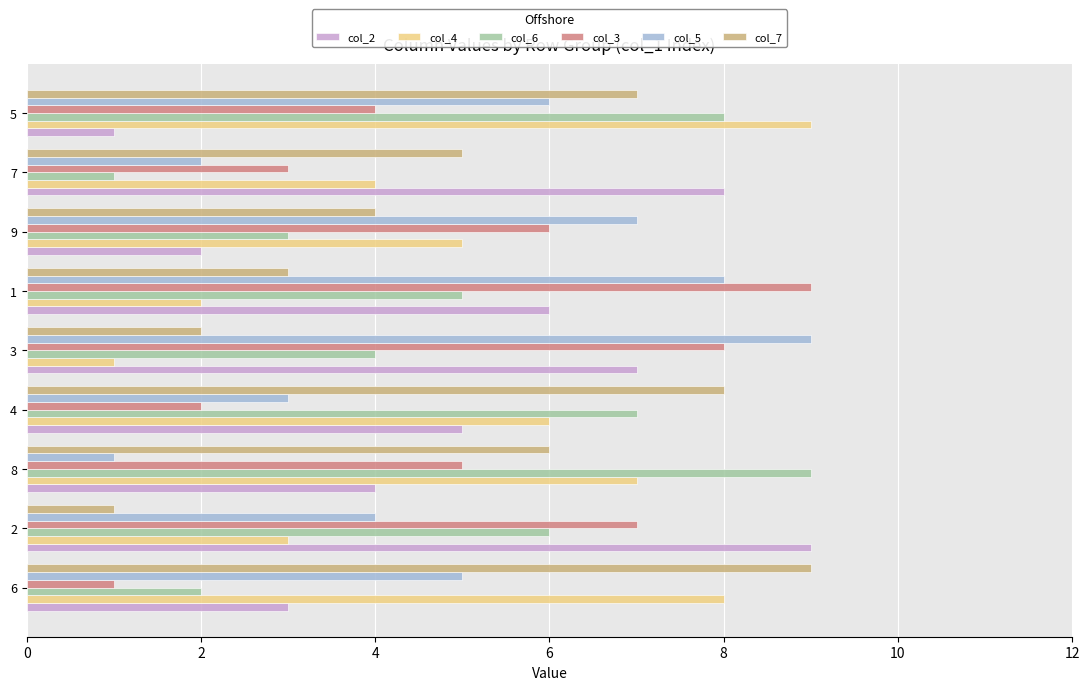

Between 2 and 9, which series saw the biggest shift?

col_2